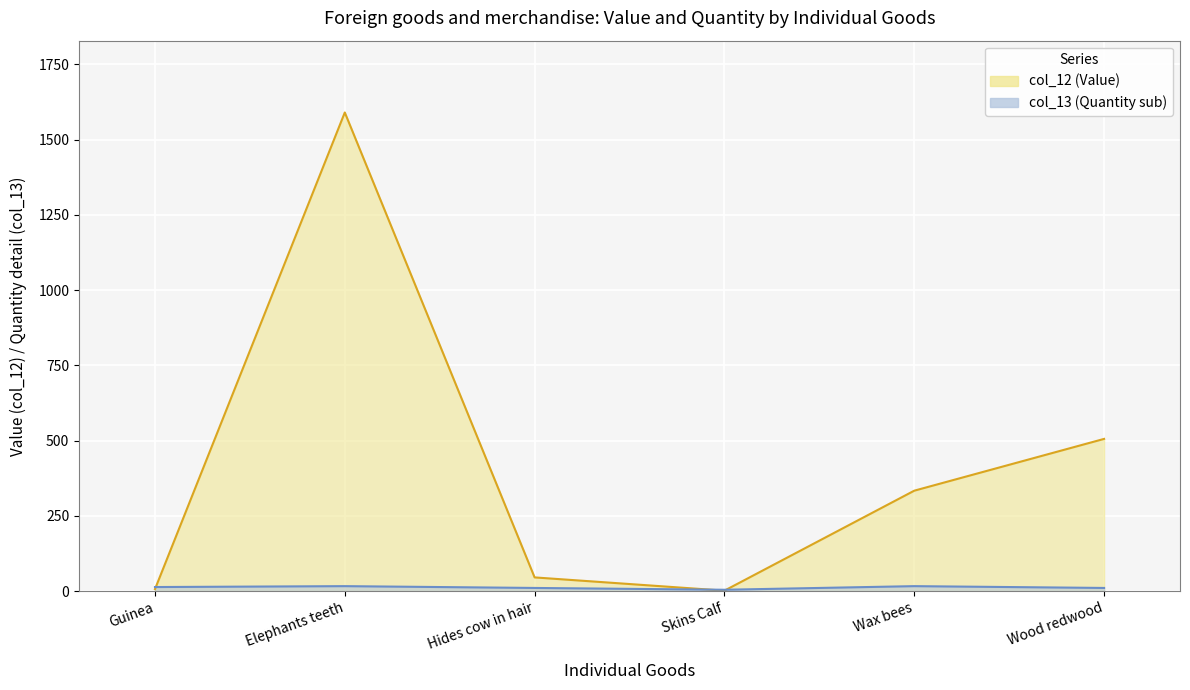

At which label does col_13 first exceed 14?

Elephants teeth